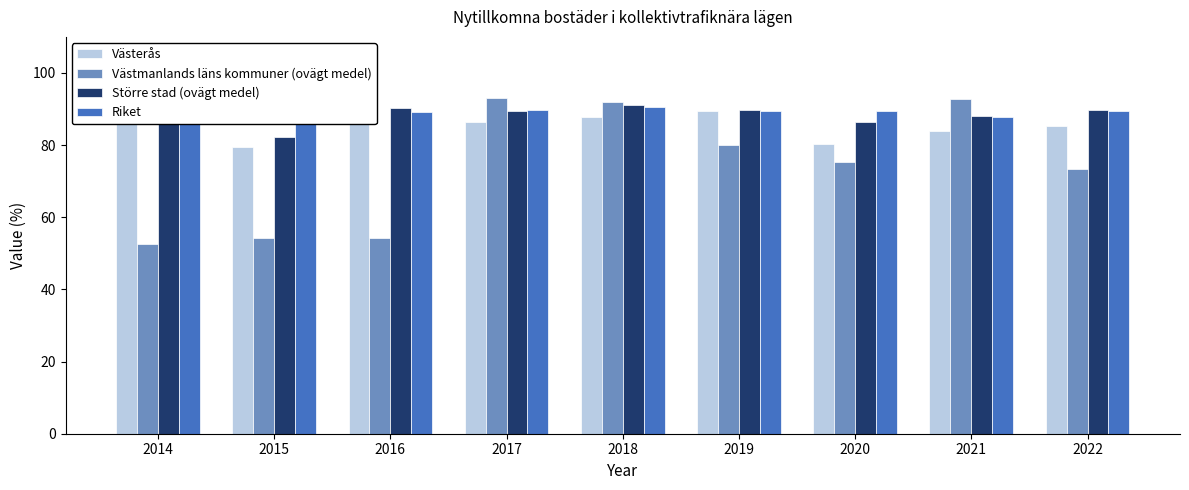

True or false: Västerås has a value of 26.9 at 2018.

False